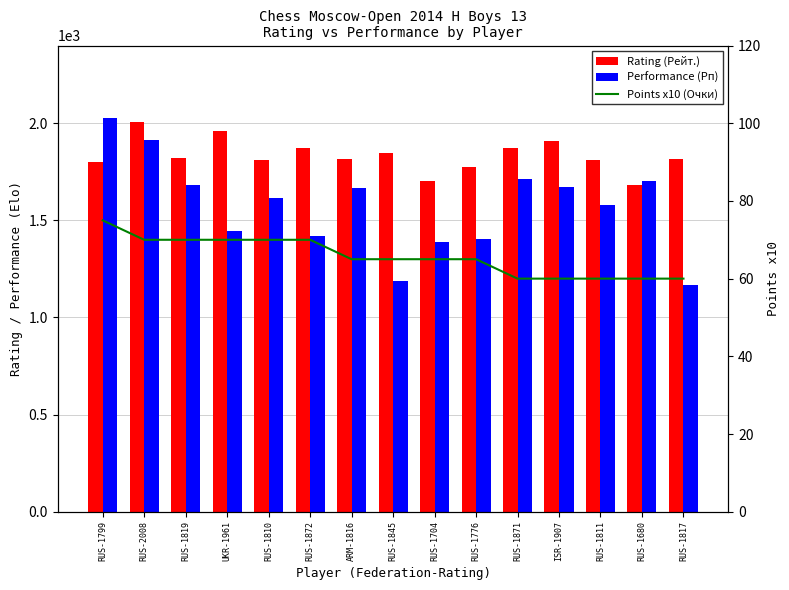

How many data points in Points x10 (Очки) are above 65?

6